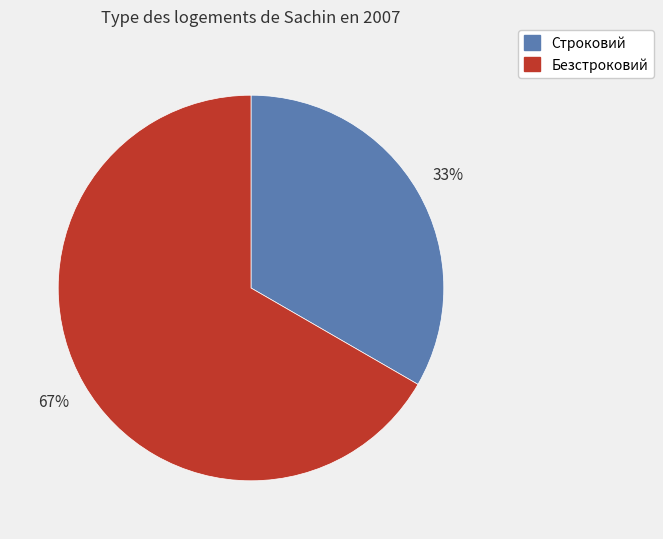

Do Строковий and Безстроковий together represent more than half of the pie?

Yes